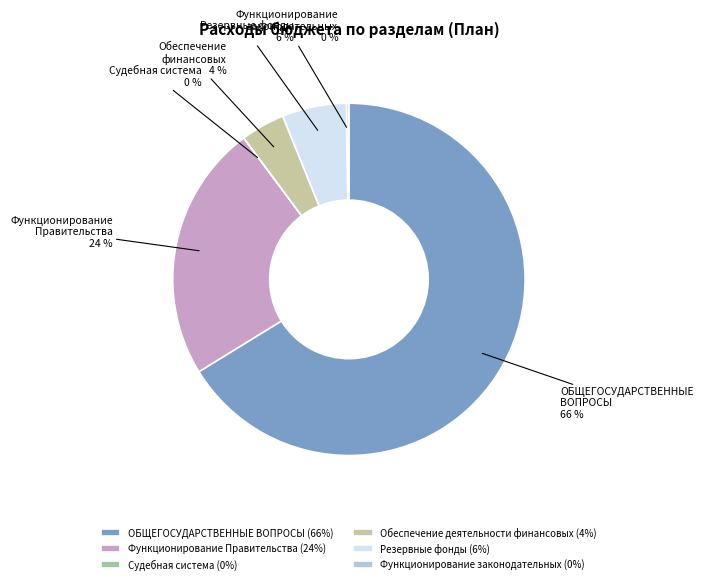

Rank the categories by value from lowest to highest.

Судебная система, Функционирование законодательных, Обеспечение деятельности финансовых, Резервные фонды, Функционирование Правительства, ОБЩЕГОСУДАРСТВЕННЫЕ ВОПРОСЫ